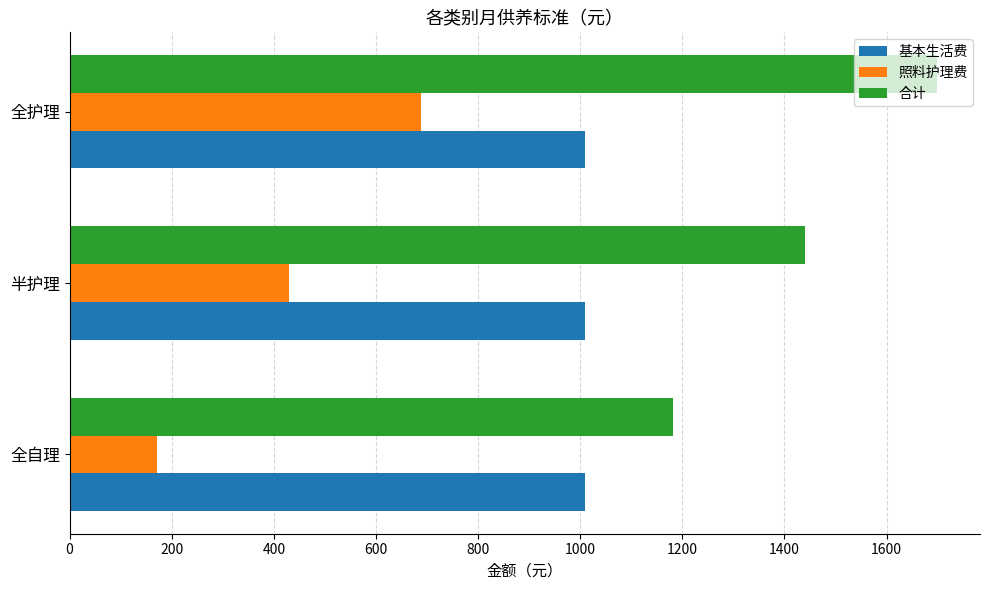

The 基本生活费 series shows 1735 at 半护理. True or false?

False